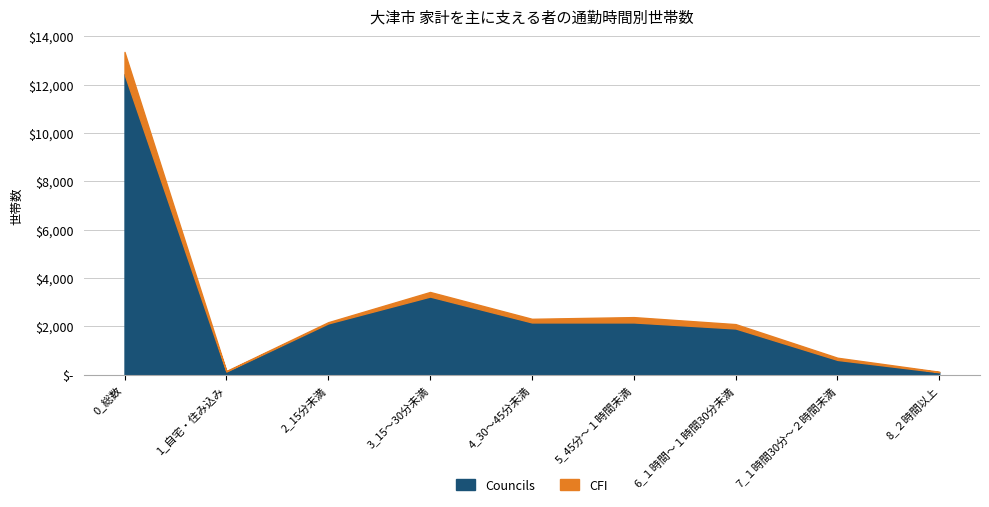

What value does the CFI series have at 7_１時間30分～２時間未満, to the nearest 100?

700